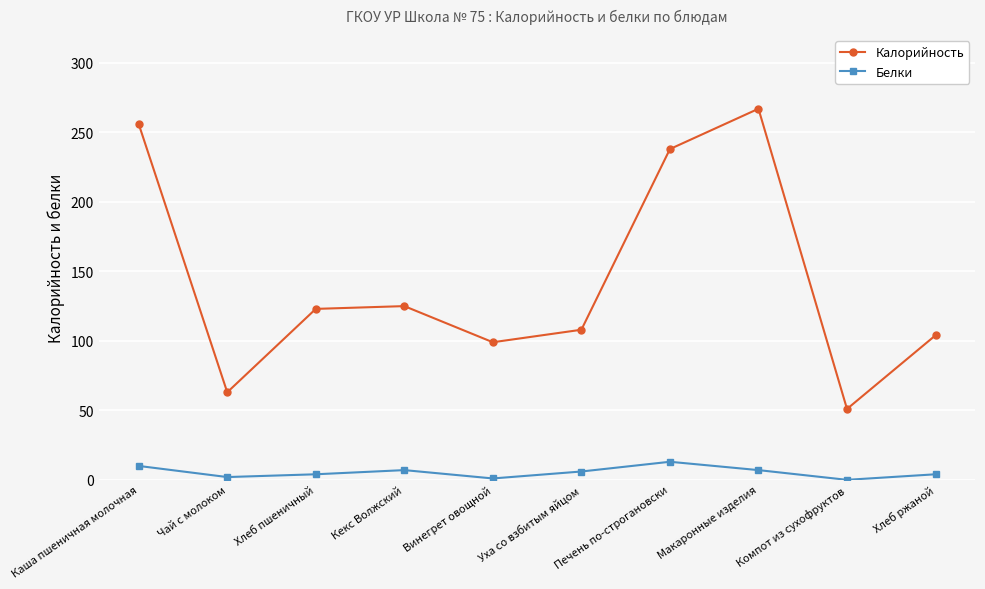

Does the chart display data point markers on the line(s)?

Yes